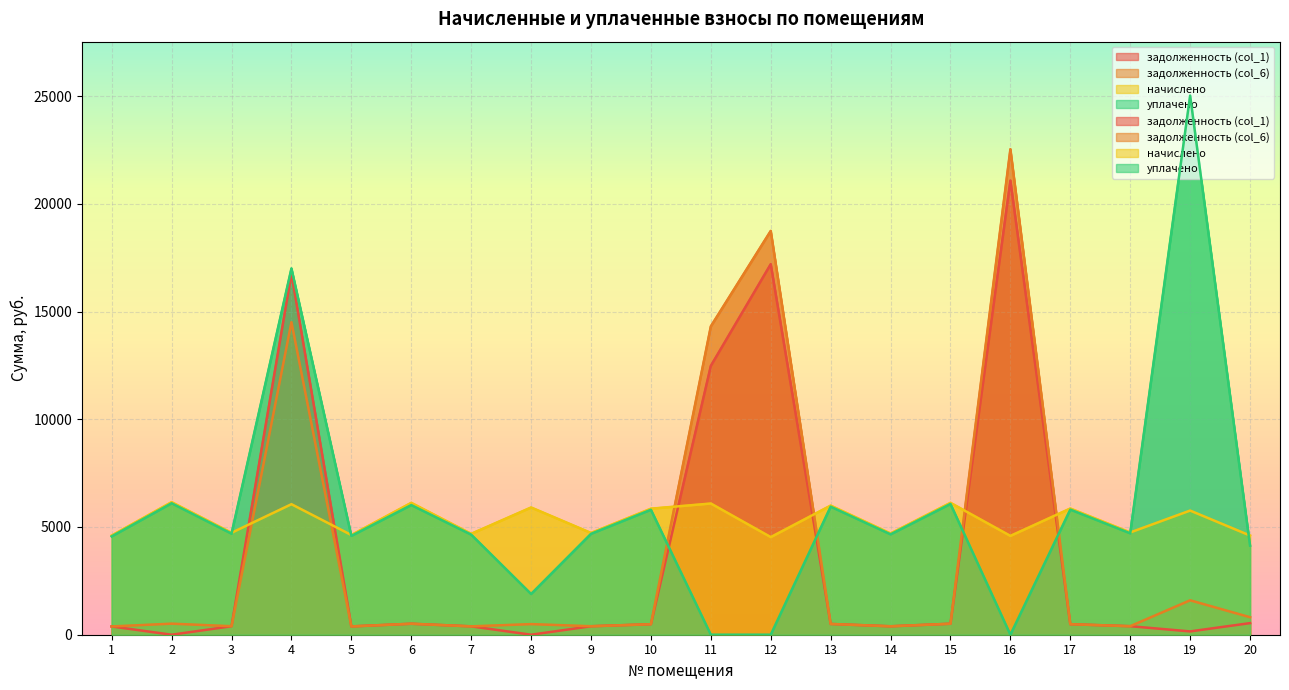

Between 6 and 14, which is larger?

6